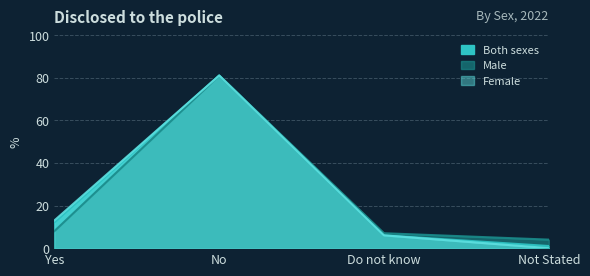

Read the Both sexes value at Yes, to the nearest 5.

10